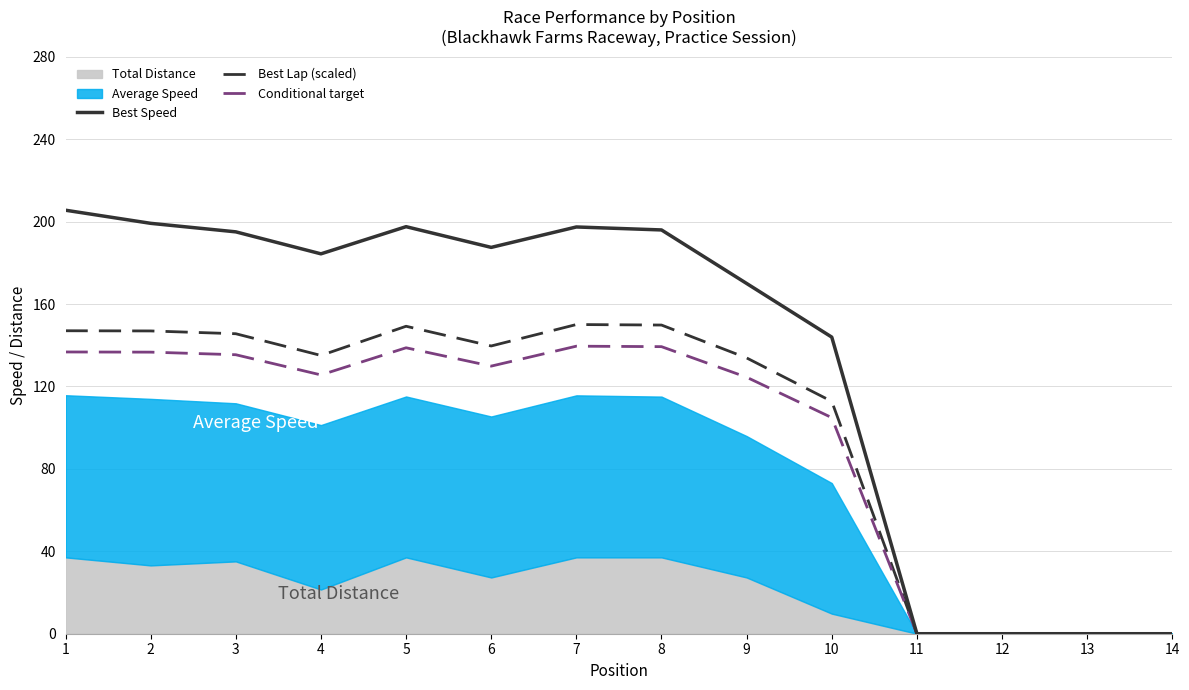

True or false: Best Lap (scaled) and Conditional target intersect in this chart.

False